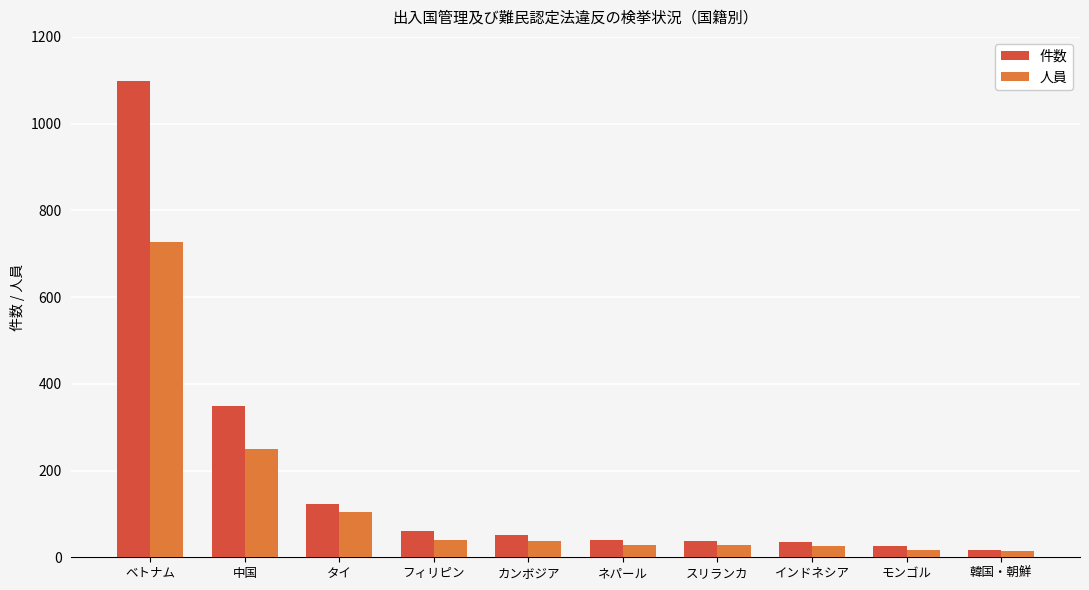

How many bars are there in each group?

2